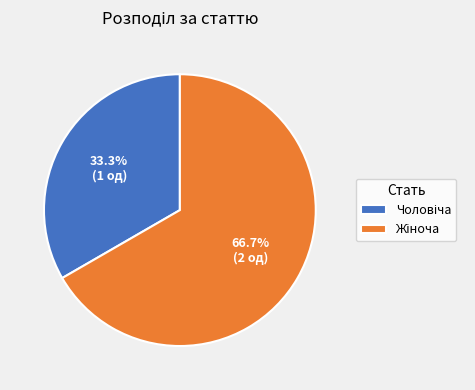

Is there any slice that represents more than half of the pie?

Yes